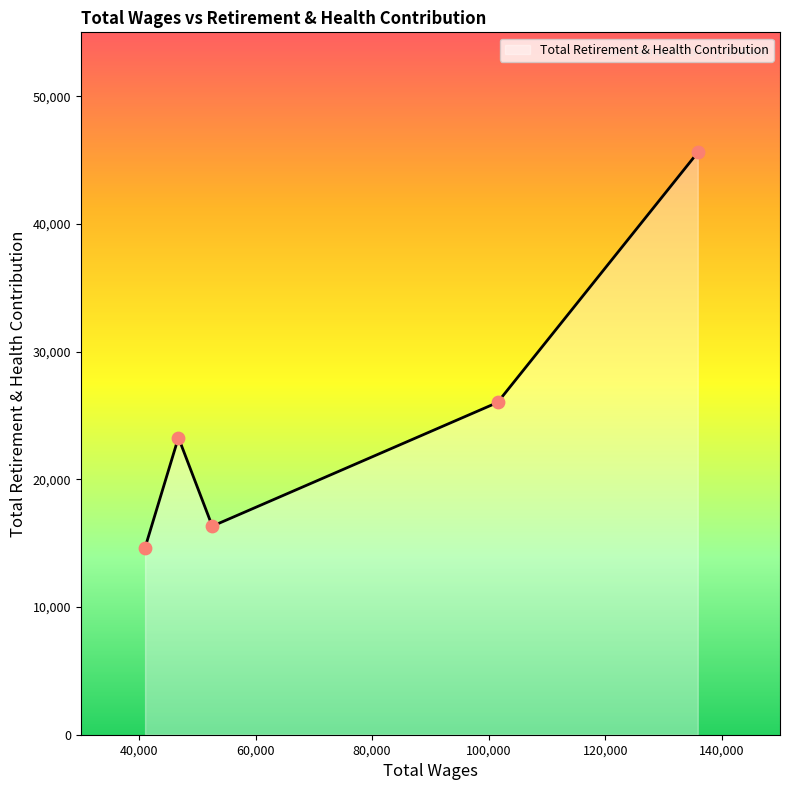

How many interior local valleys (lower than both neighbors) does the data have?

1